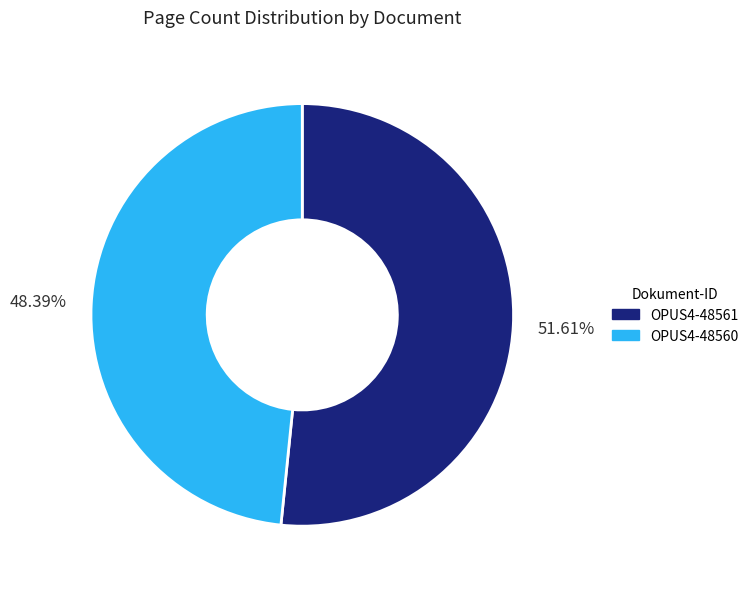

What percentage is the OPUS4-48561 slice, to the nearest percent?

52%